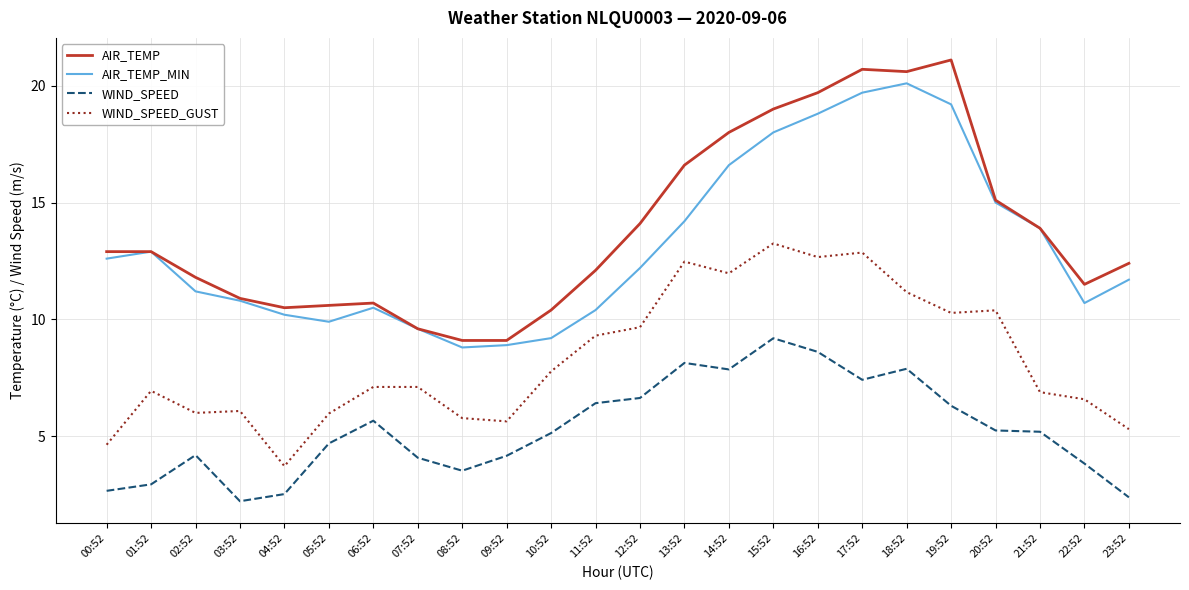

Count the number of data series in this chart.

4